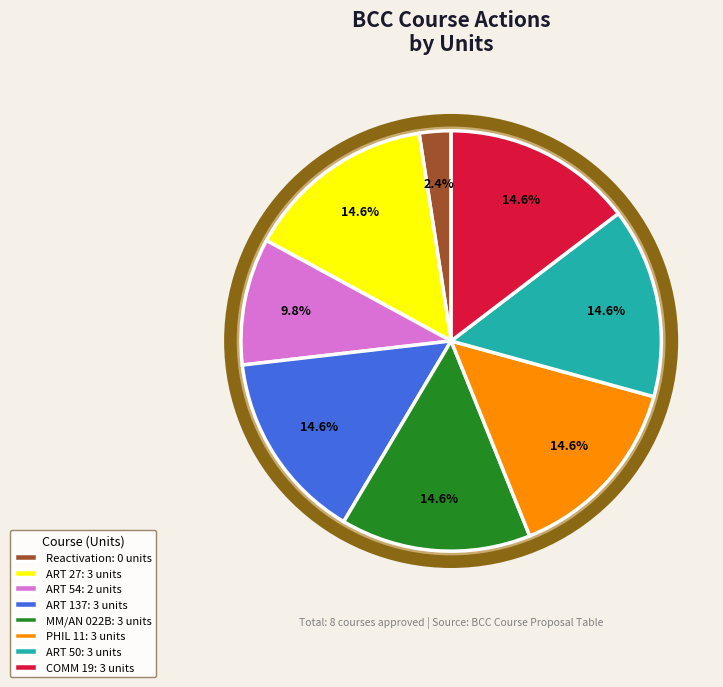

Is there a majority slice in this chart?

No